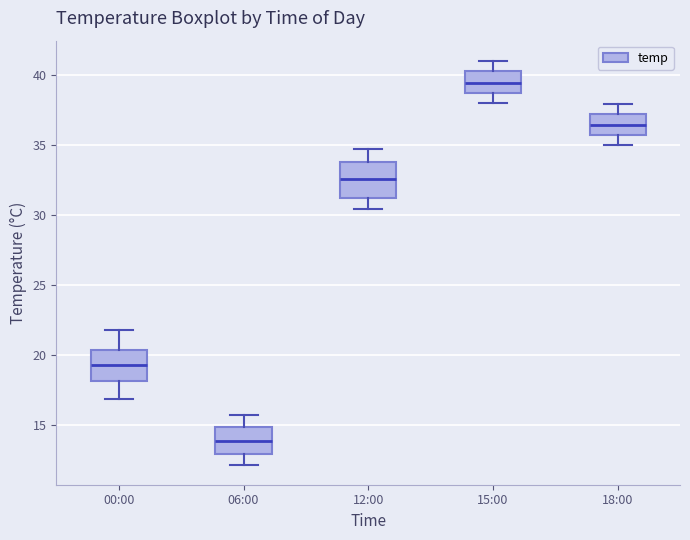

Reading left to right, read every box against the y-axis: the position of its median line, the range the box covers, and the ends of its whiskers. The values are not printed on the chart, so give them approximately, as read against the axis.

00:00: median 19.5, box 18.0 to 20.5, whiskers 17.0 to 22.0
06:00: median 14.0, box 13.0 to 15.0, whiskers 12.0 to 15.5
12:00: median 32.5, box 31.5 to 34.0, whiskers 30.5 to 34.5
15:00: median 39.5, box 38.5 to 40.5, whiskers 38.0 to 41.0
18:00: median 36.5, box 35.5 to 37.0, whiskers 35.0 to 38.0